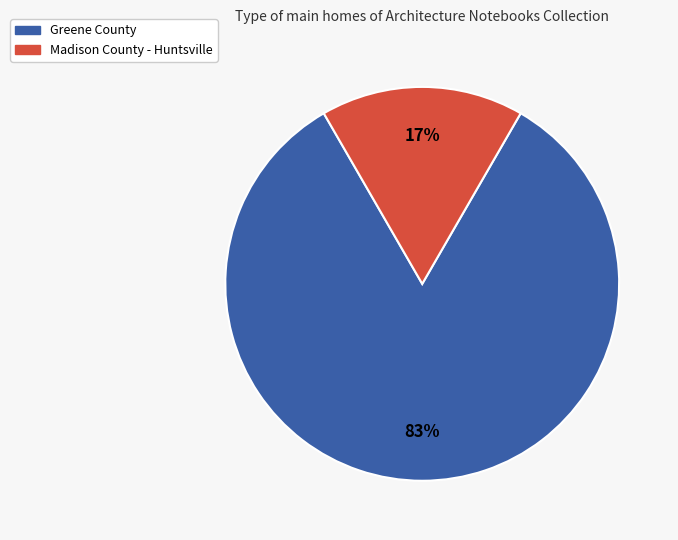

To the nearest percent, what is the average slice percentage?

50%